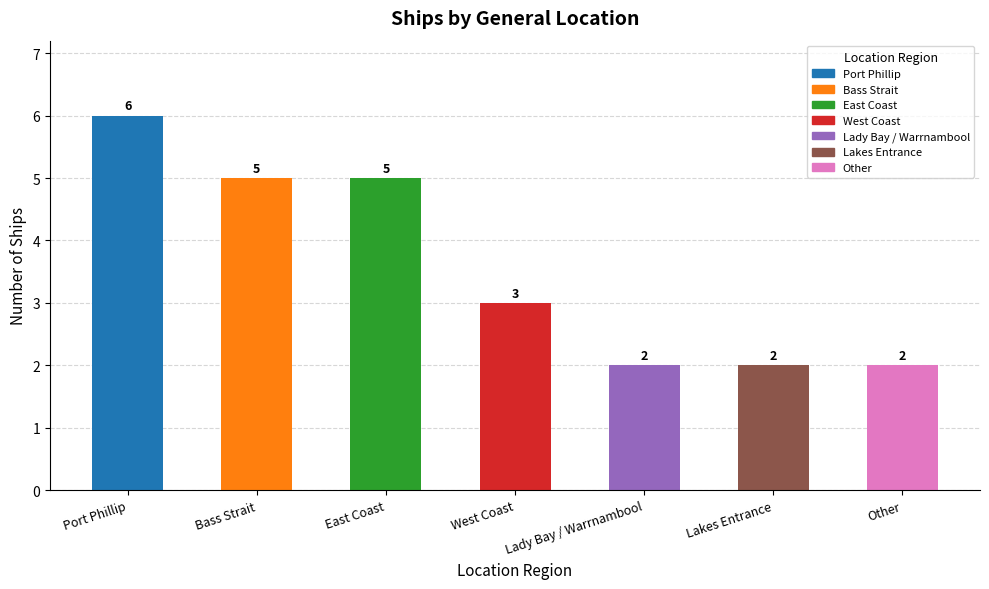

Count the values in the range 2 to 5.

6